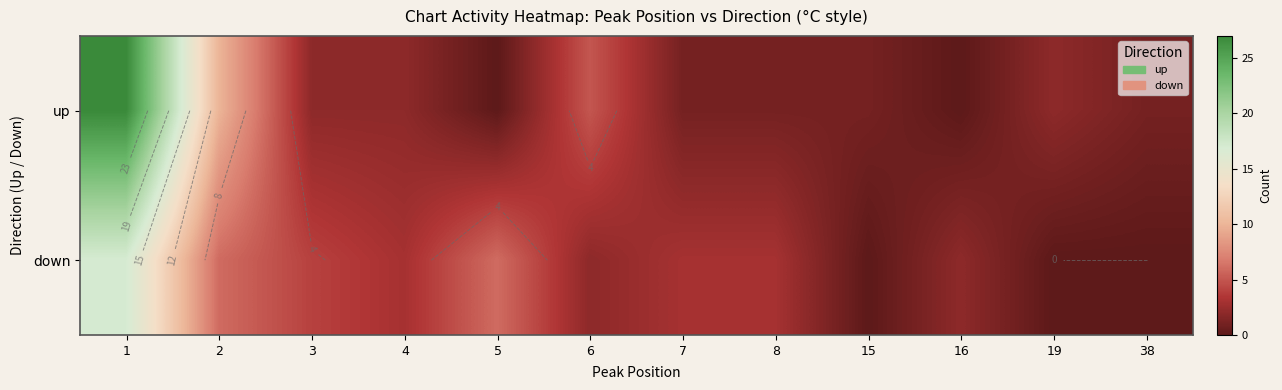

Which series has the largest range (max minus min)?

up